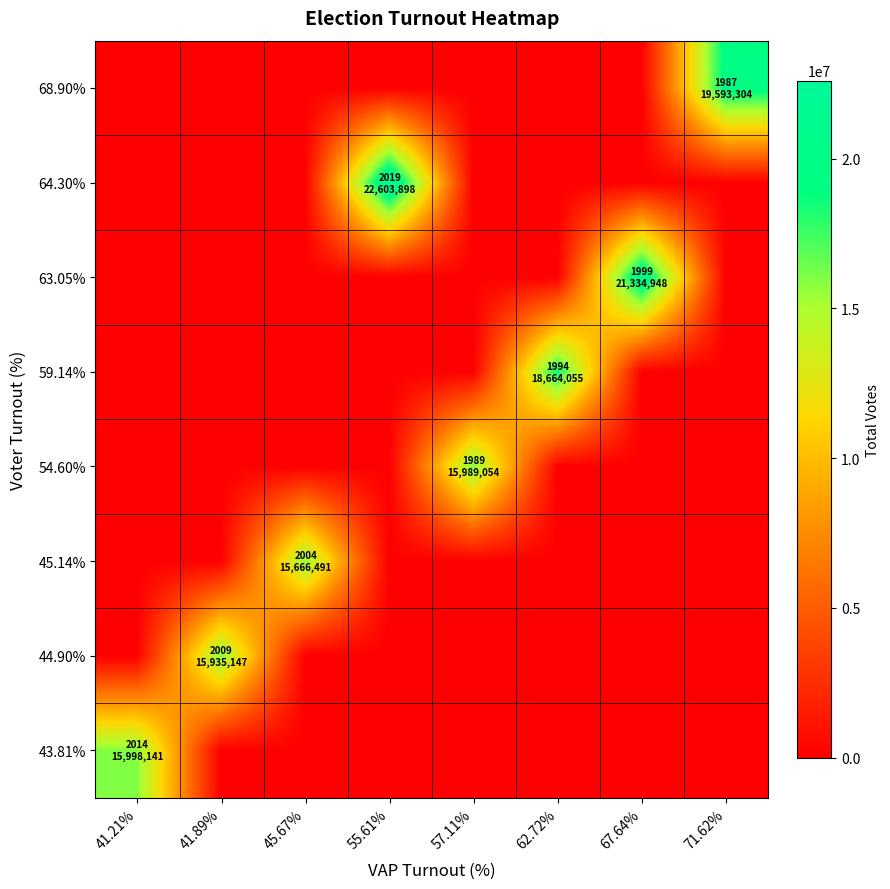

Reading left to right, transcribe all the data shown in this chart.

68.90%: 41.21%=0	41.89%=0	45.67%=0	55.61%=0	57.11%=0	62.72%=0	67.64%=0	71.62%=19593304
64.30%: 41.21%=0	41.89%=0	45.67%=0	55.61%=22603898	57.11%=0	62.72%=0	67.64%=0	71.62%=0
63.05%: 41.21%=0	41.89%=0	45.67%=0	55.61%=0	57.11%=0	62.72%=0	67.64%=21334948	71.62%=0
59.14%: 41.21%=0	41.89%=0	45.67%=0	55.61%=0	57.11%=0	62.72%=18664055	67.64%=0	71.62%=0
54.60%: 41.21%=0	41.89%=0	45.67%=0	55.61%=0	57.11%=15989054	62.72%=0	67.64%=0	71.62%=0
45.14%: 41.21%=0	41.89%=0	45.67%=15666491	55.61%=0	57.11%=0	62.72%=0	67.64%=0	71.62%=0
44.90%: 41.21%=0	41.89%=15935147	45.67%=0	55.61%=0	57.11%=0	62.72%=0	67.64%=0	71.62%=0
43.81%: 41.21%=15998141	41.89%=0	45.67%=0	55.61%=0	57.11%=0	62.72%=0	67.64%=0	71.62%=0